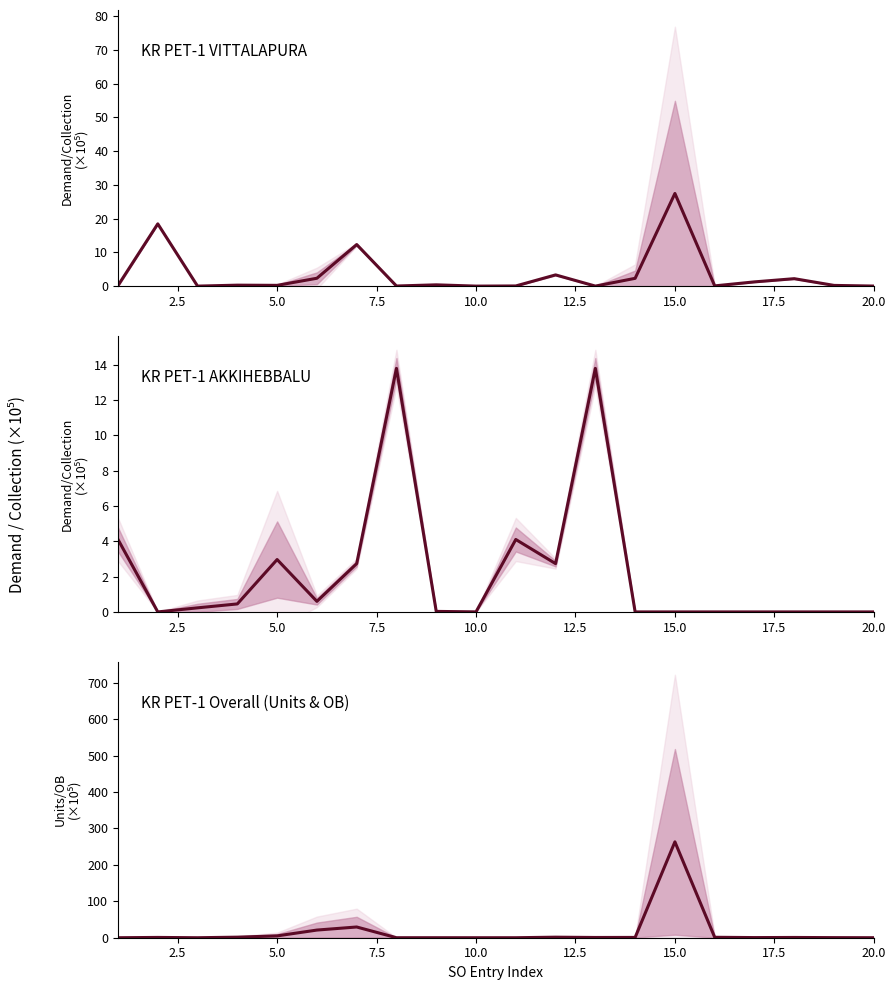

What is the sum of all VITTALAPURA center values?

71.0